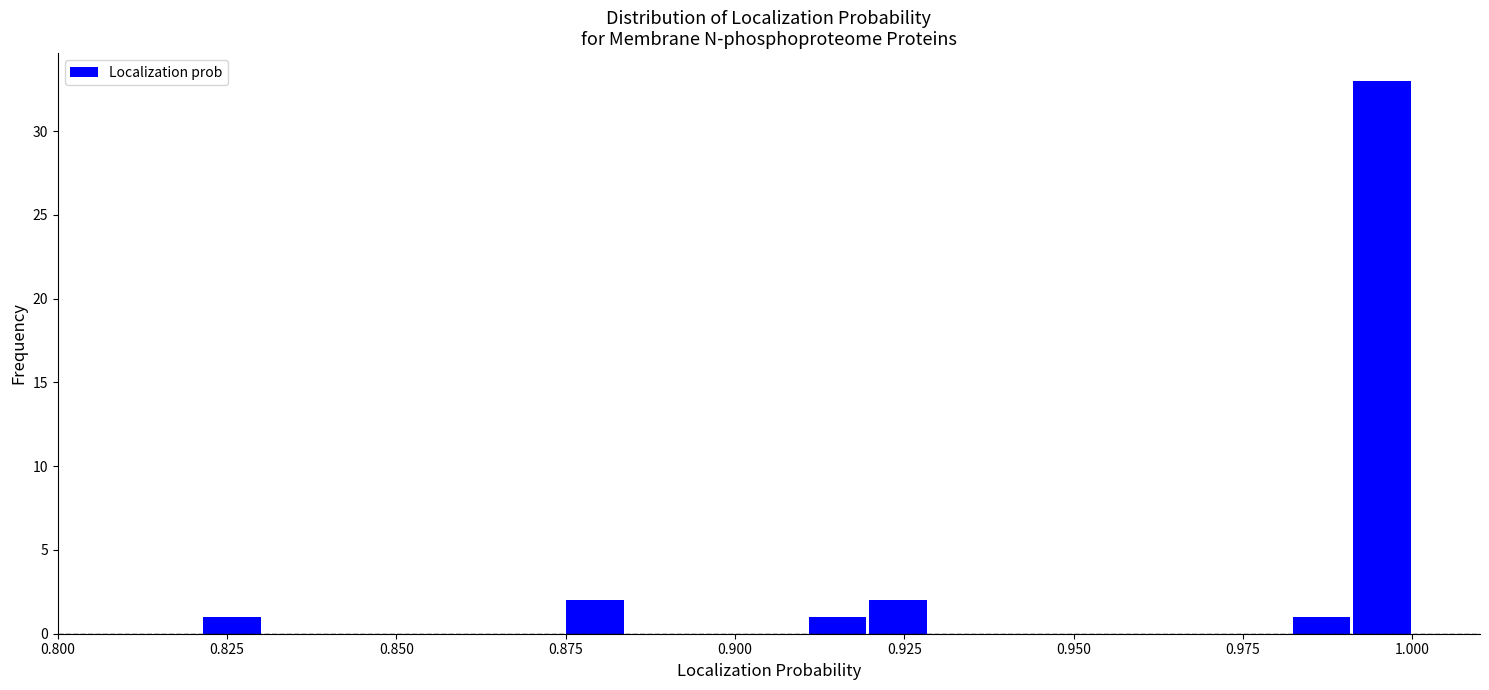

Read against the x-axis, roughly where is the centre of the tallest bar?

0.995